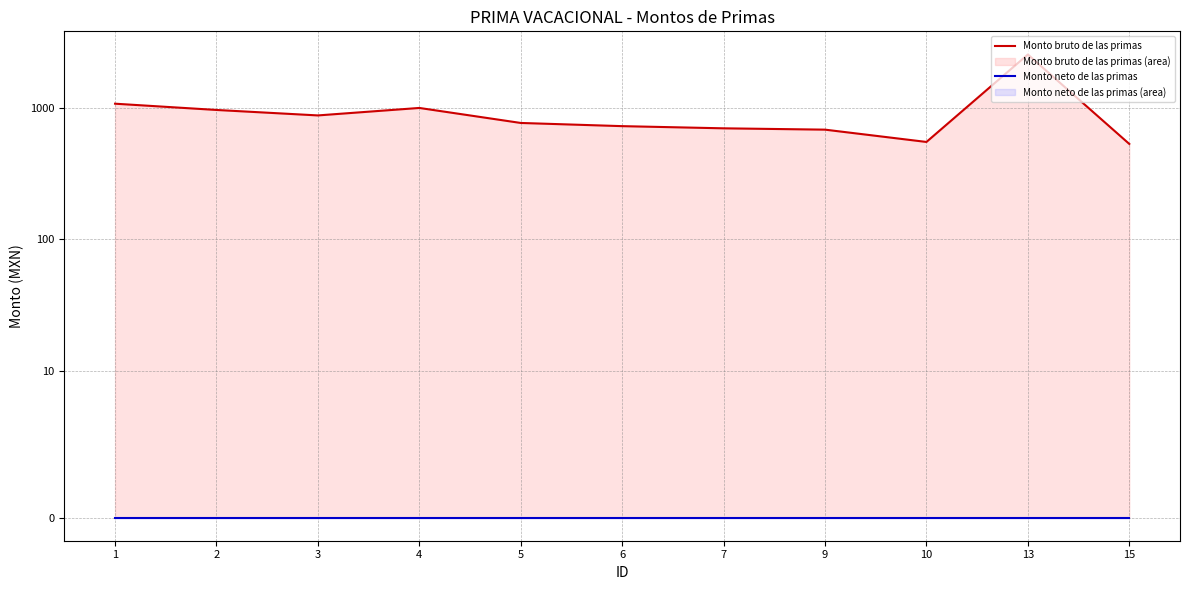

Read the Monto bruto de las primas value at 3.

872.4